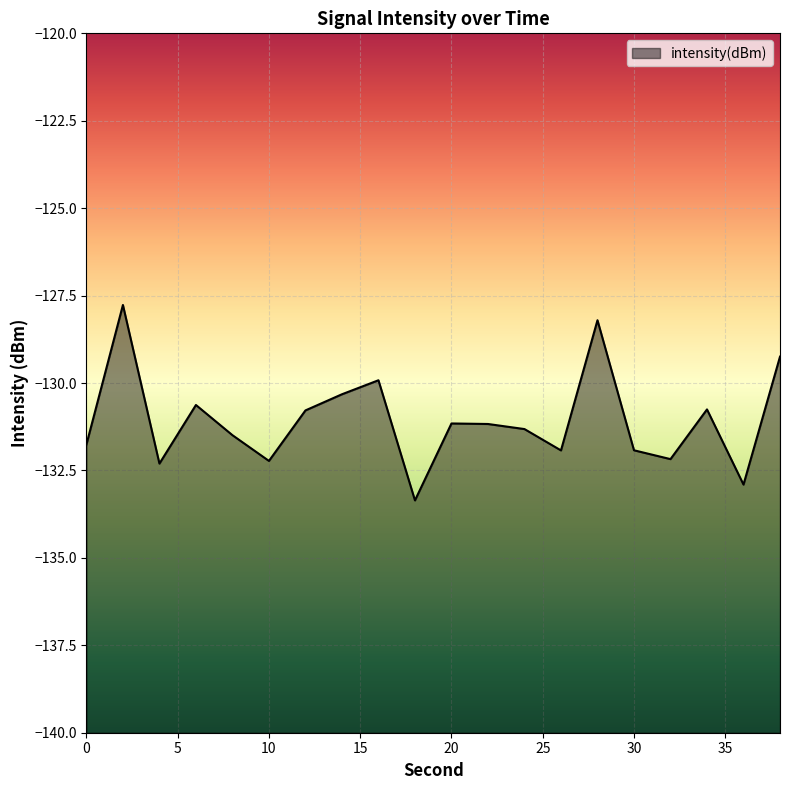

How many data points are less than -131?

12